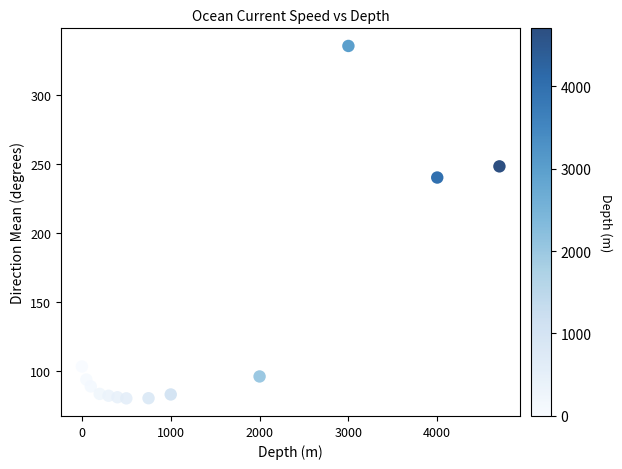

What Y value in the scatter plot is closest to 207?

240.3